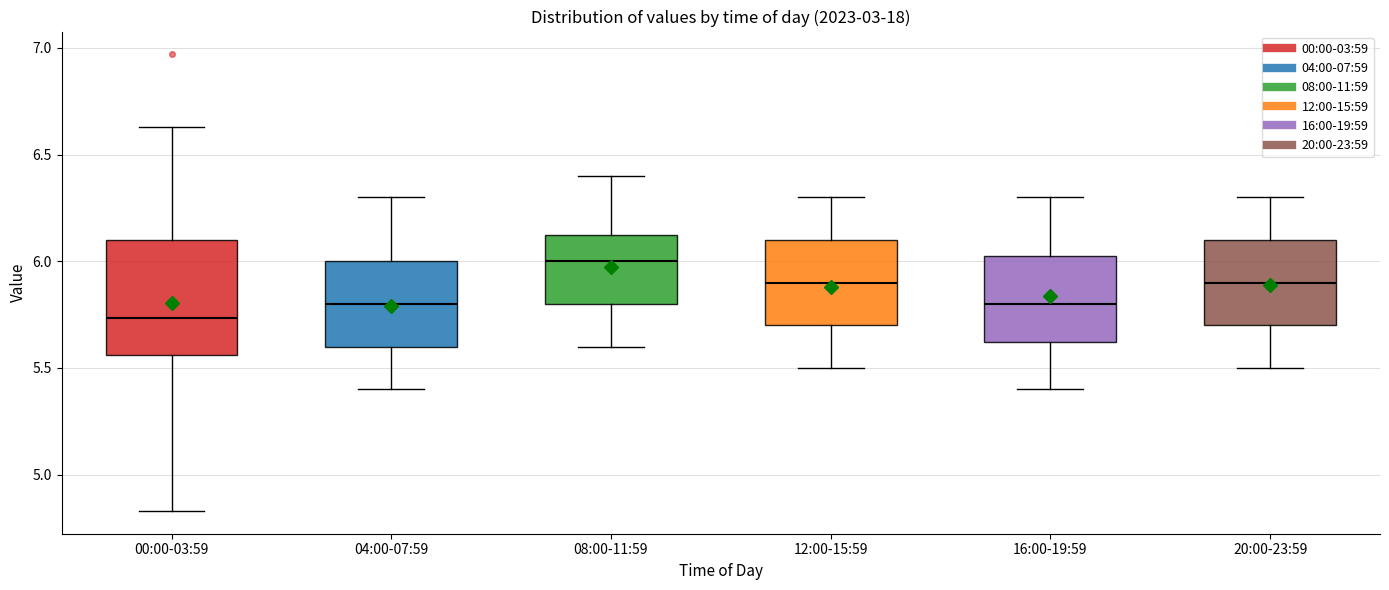

Reading left to right, read every box against the y-axis: the position of its median line, the range the box covers, and the ends of its whiskers. The values are not printed on the chart, so give them approximately, as read against the axis.

00:00-03:59: median 5.75, box 5.55 to 6.10, whiskers 4.85 to 6.65
04:00-07:59: median 5.80, box 5.60 to 6.00, whiskers 5.40 to 6.30
08:00-11:59: median 6.00, box 5.80 to 6.15, whiskers 5.60 to 6.40
12:00-15:59: median 5.90, box 5.70 to 6.10, whiskers 5.50 to 6.30
16:00-19:59: median 5.80, box 5.60 to 6.05, whiskers 5.40 to 6.30
20:00-23:59: median 5.90, box 5.70 to 6.10, whiskers 5.50 to 6.30